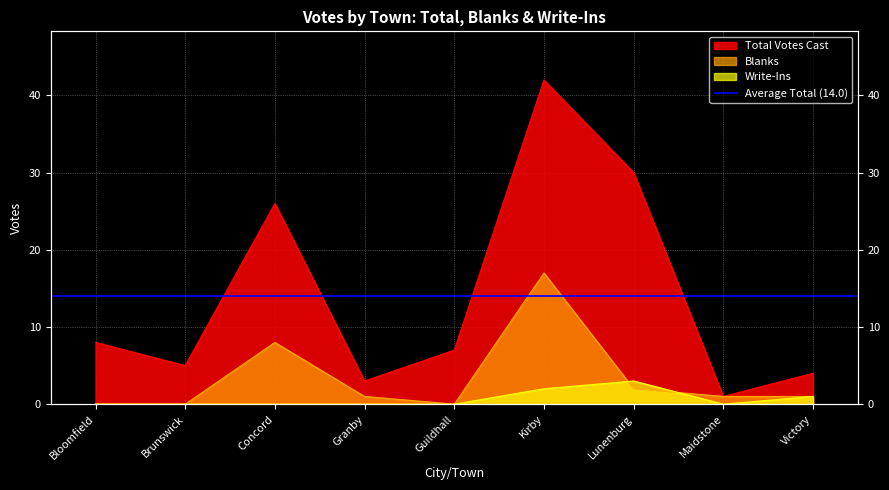

Which series has the widest spread of values?

Total Votes Cast